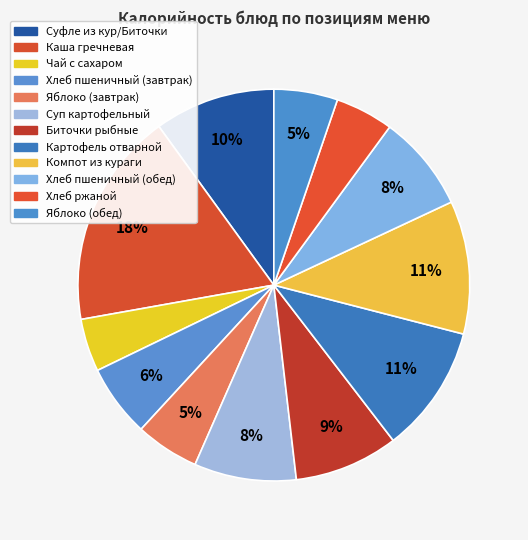

How many slices are in this pie chart?

12